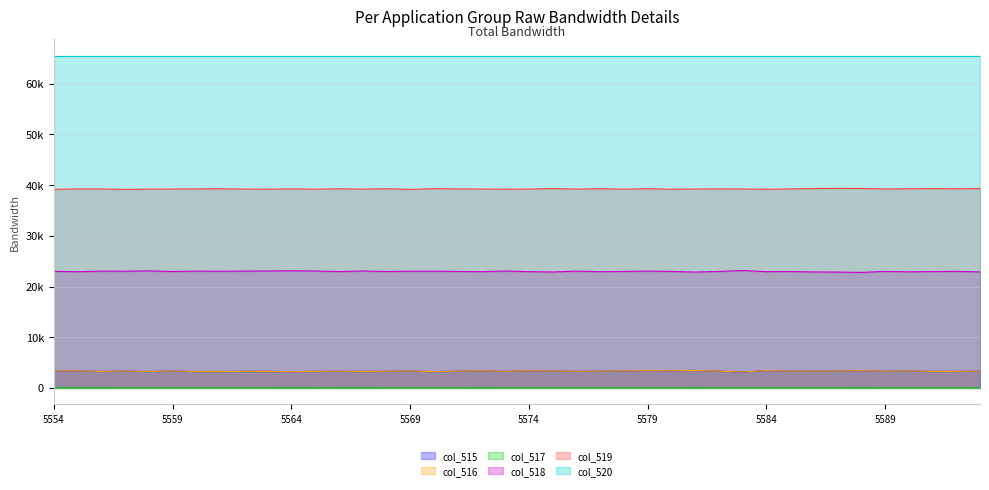

How many data points in col_518 are above 22977?

19